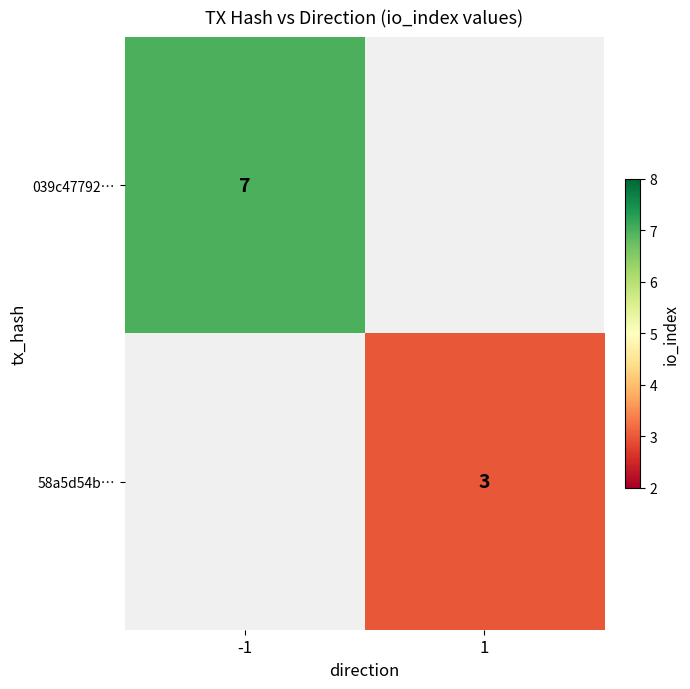

What is the smallest value displayed?

3.0